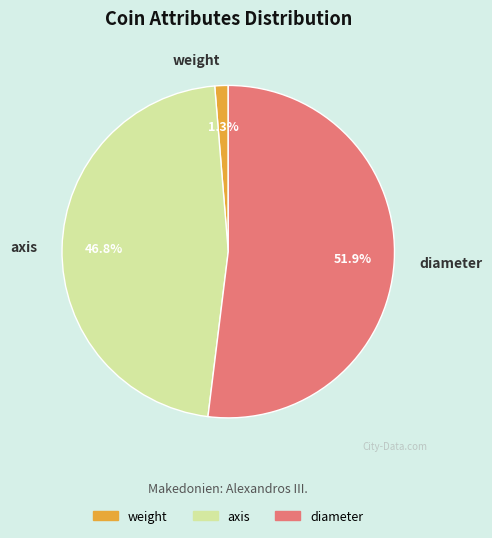

Which slice represents more than half of the pie?

diameter